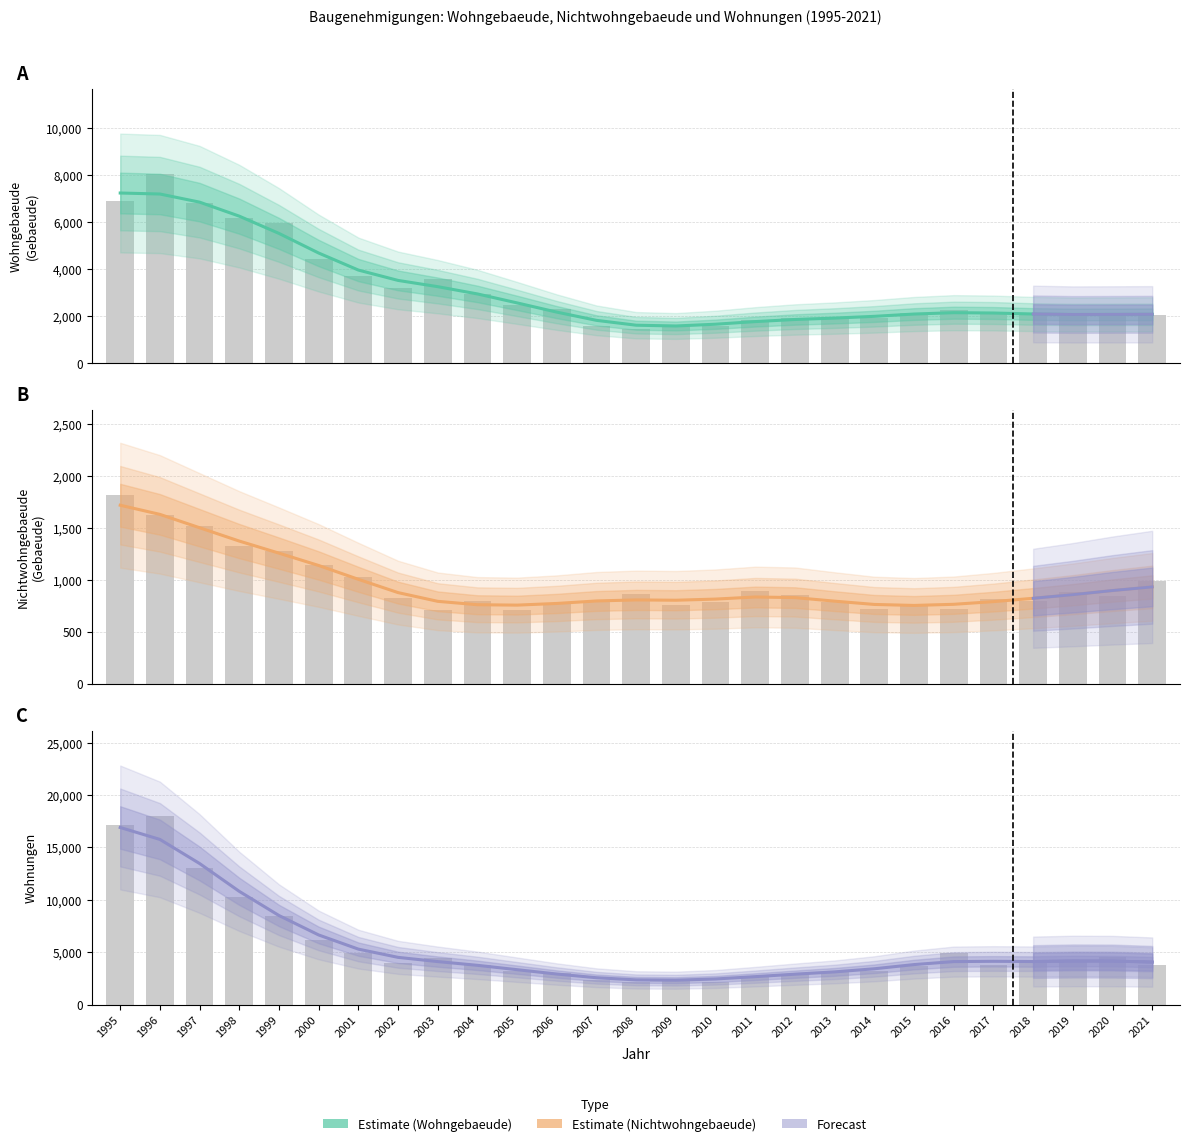

Rank the categories by Nichtwohngebaeude (Gebaeude) value from lowest to highest.

2005, 2003, 2014, 2016, 2009, 2015, 2006, 2010, 2013, 2007, 2004, 2018, 2017, 2002, 2020, 2012, 2008, 2019, 2011, 2021, 2001, 2000, 1999, 1998, 1997, 1996, 1995